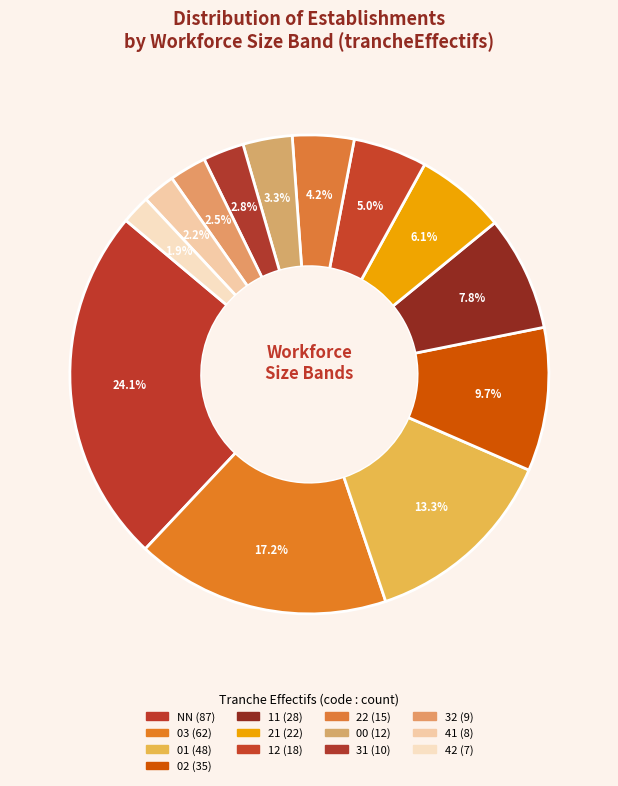

Is it true that 22 is 4% of the pie?

True